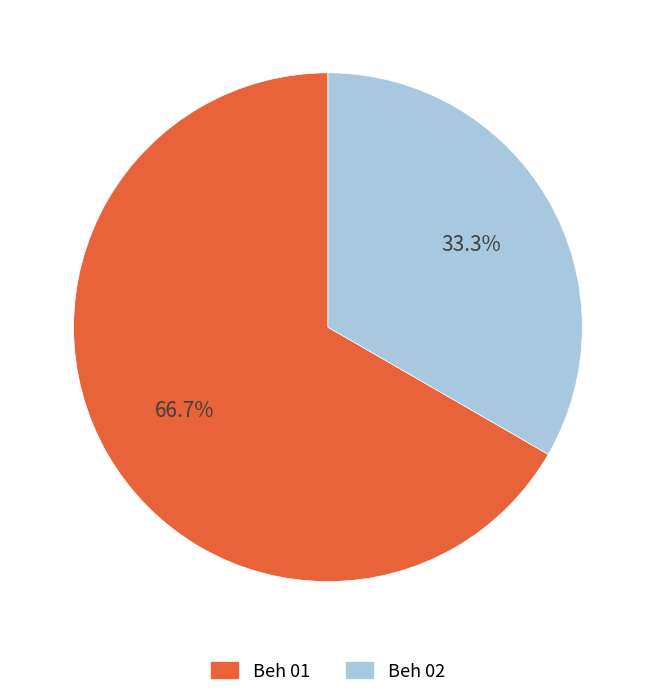

Is the sum of Beh 01 and Beh 02 greater than half?

Yes